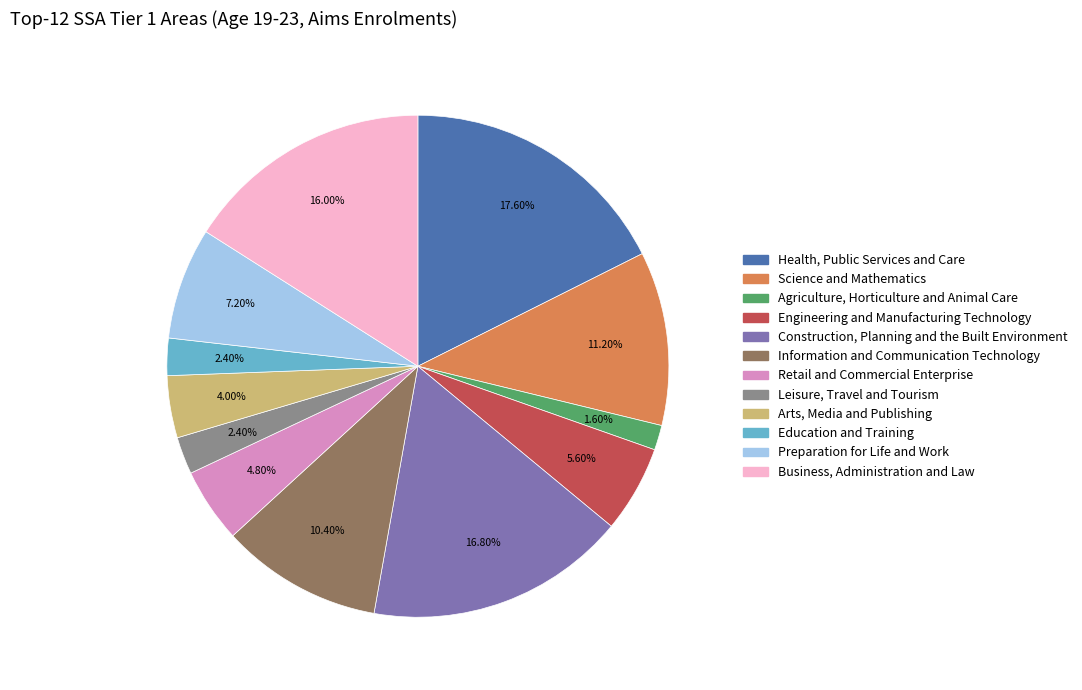

To the nearest percent, what is the average slice percentage?

8%